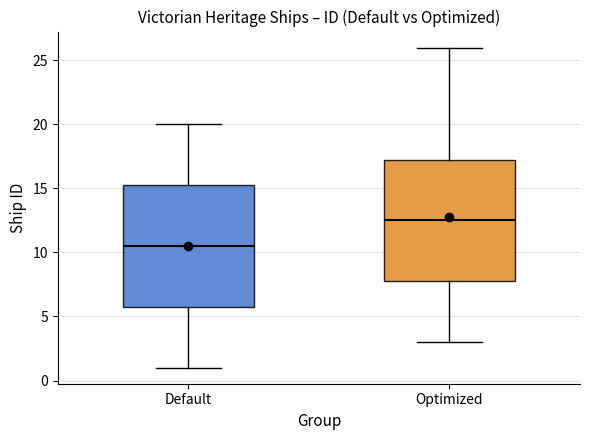

Reading left to right, transcribe this box plot: for each box, give where its median line is, the range the box spans, and where its two whiskers end, as read against the y-axis. The values are not printed on the chart, so give them approximately, as read against the axis.

Default: median 10.5, box 6.0 to 15.5, whiskers 1.0 to 20.0
Optimized: median 12.5, box 8.0 to 17.5, whiskers 3.0 to 26.0